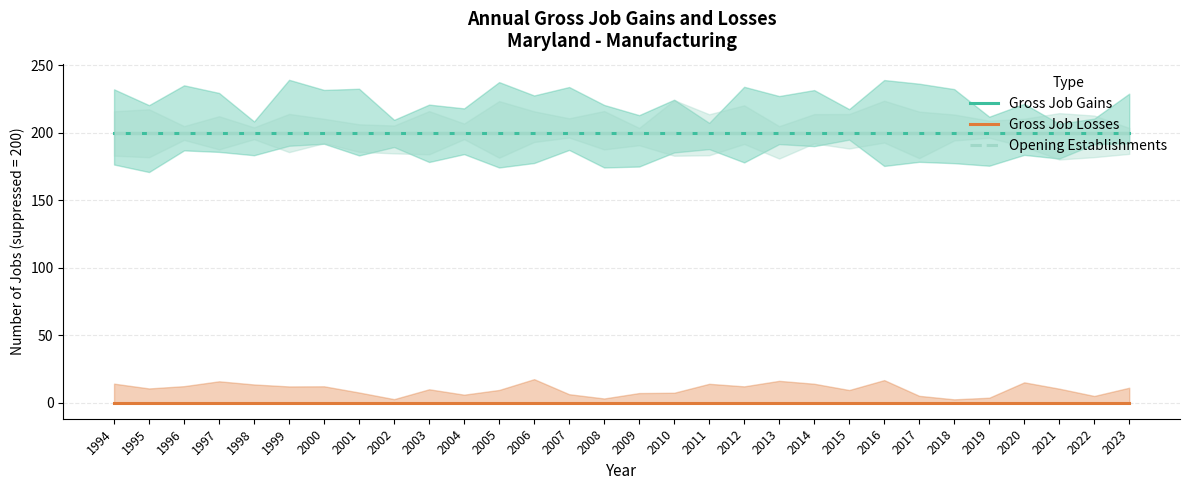

True or false: Opening Establishments and Gross Job Gains cross at least once.

False